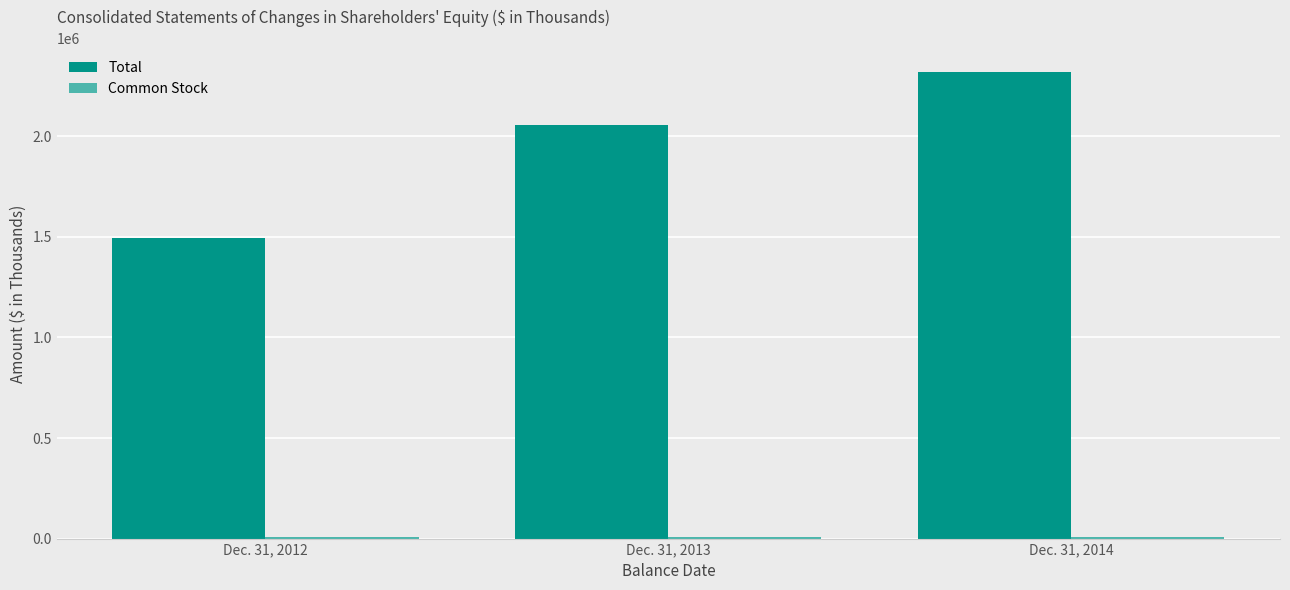

How many bars are there in each group?

2